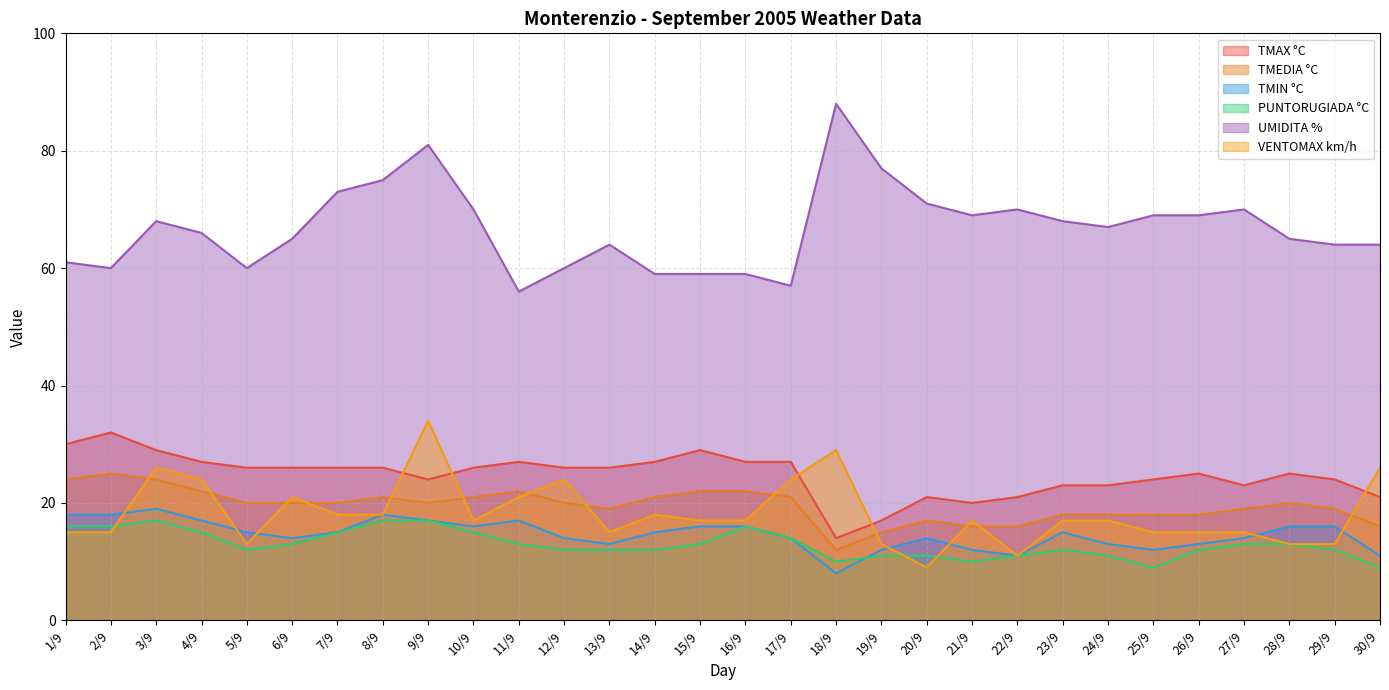

Reading left to right, what are all the values shown in this chart?

TMAX °C: 1/9=30	2/9=32	3/9=29	4/9=27	5/9=26	6/9=26	7/9=26	8/9=26	9/9=24	10/9=26	11/9=27	12/9=26	13/9=26	14/9=27	15/9=29	16/9=27	17/9=27	18/9=14	19/9=17	20/9=21	21/9=20	22/9=21	23/9=23	24/9=23	25/9=24	26/9=25	27/9=23	28/9=25	29/9=24	30/9=21
TMEDIA °C: 1/9=24	2/9=25	3/9=24	4/9=22	5/9=20	6/9=20	7/9=20	8/9=21	9/9=20	10/9=21	11/9=22	12/9=20	13/9=19	14/9=21	15/9=22	16/9=22	17/9=21	18/9=12	19/9=15	20/9=17	21/9=16	22/9=16	23/9=18	24/9=18	25/9=18	26/9=18	27/9=19	28/9=20	29/9=19	30/9=16
TMIN °C: 1/9=18	2/9=18	3/9=19	4/9=17	5/9=15	6/9=14	7/9=15	8/9=18	9/9=17	10/9=16	11/9=17	12/9=14	13/9=13	14/9=15	15/9=16	16/9=16	17/9=14	18/9=8	19/9=12	20/9=14	21/9=12	22/9=11	23/9=15	24/9=13	25/9=12	26/9=13	27/9=14	28/9=16	29/9=16	30/9=11
PUNTORUGIADA °C: 1/9=16	2/9=16	3/9=17	4/9=15	5/9=12	6/9=13	7/9=15	8/9=17	9/9=17	10/9=15	11/9=13	12/9=12	13/9=12	14/9=12	15/9=13	16/9=16	17/9=14	18/9=10	19/9=11	20/9=11	21/9=10	22/9=11	23/9=12	24/9=11	25/9=9	26/9=12	27/9=13	28/9=13	29/9=12	30/9=9
UMIDITA %: 1/9=61	2/9=60	3/9=68	4/9=66	5/9=60	6/9=65	7/9=73	8/9=75	9/9=81	10/9=70	11/9=56	12/9=60	13/9=64	14/9=59	15/9=59	16/9=59	17/9=57	18/9=88	19/9=77	20/9=71	21/9=69	22/9=70	23/9=68	24/9=67	25/9=69	26/9=69	27/9=70	28/9=65	29/9=64	30/9=64
VENTOMAX km/h: 1/9=15	2/9=15	3/9=26	4/9=24	5/9=13	6/9=21	7/9=18	8/9=18	9/9=34	10/9=17	11/9=21	12/9=24	13/9=15	14/9=18	15/9=17	16/9=17	17/9=24	18/9=29	19/9=13	20/9=9	21/9=17	22/9=11	23/9=17	24/9=17	25/9=15	26/9=15	27/9=15	28/9=13	29/9=13	30/9=26